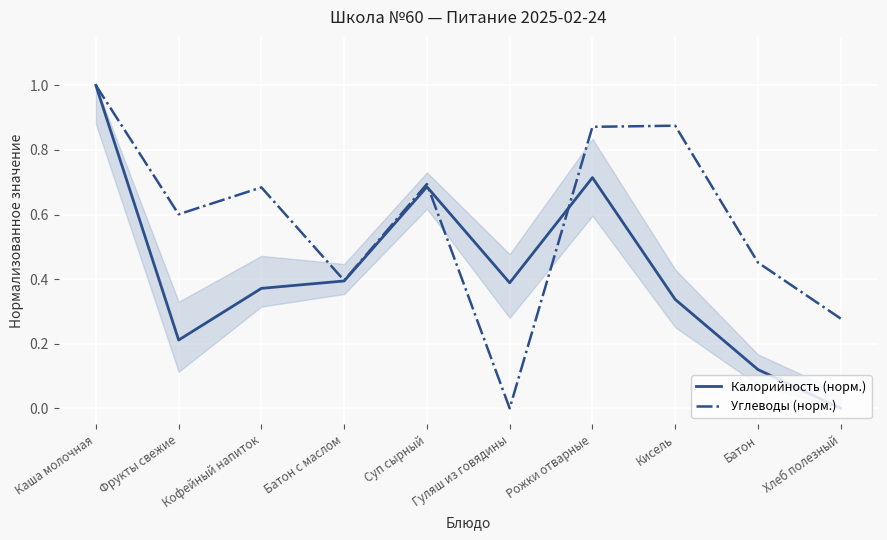

How many positive values does the Калорийность (норм.) series have?

9